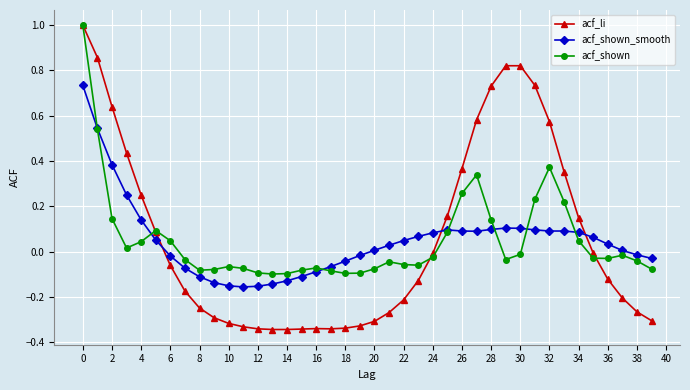

How many intersections are there between acf_li and acf_shown_smooth?

3